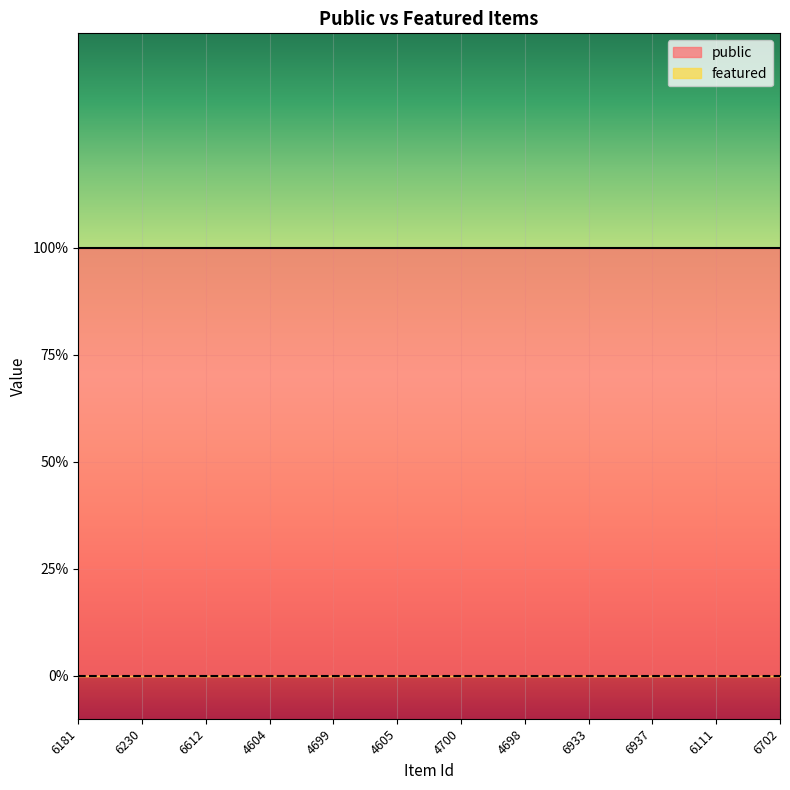

How many lines are shown in the chart?

2